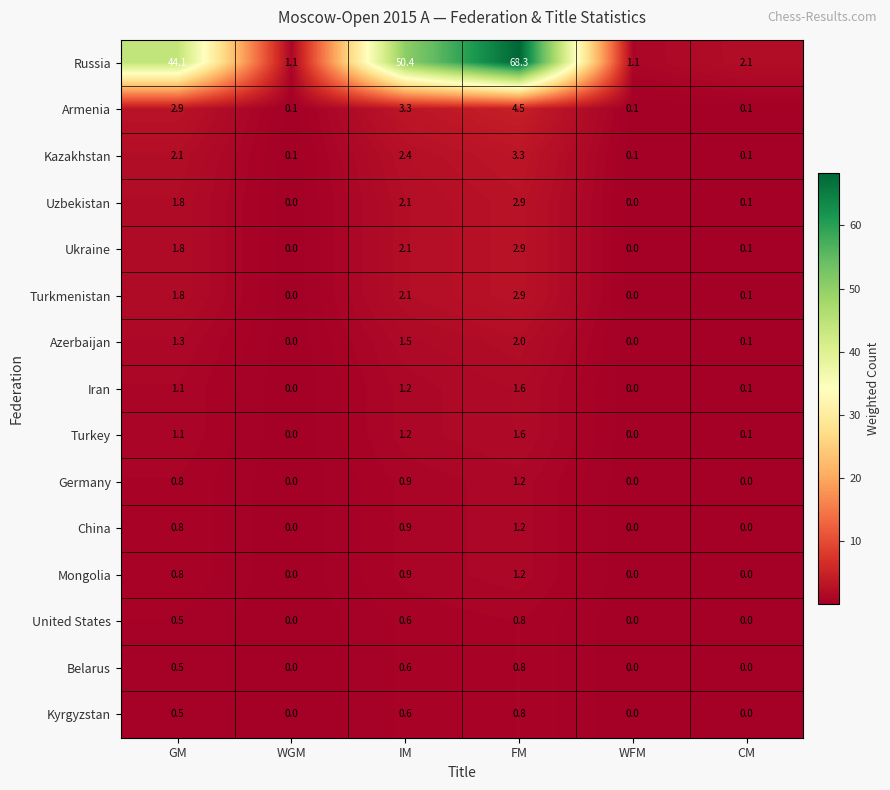

What is the greatest value displayed?

68.3